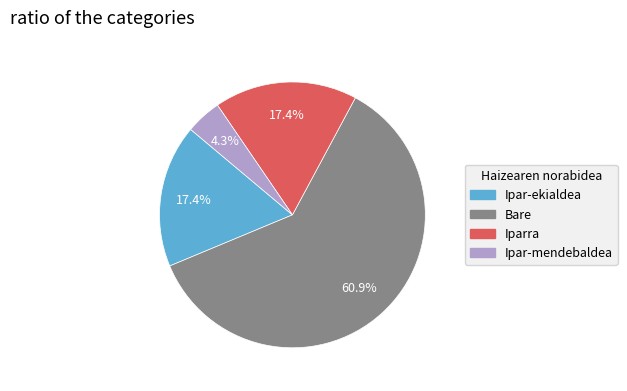

Is there any slice that represents more than half of the pie?

Yes